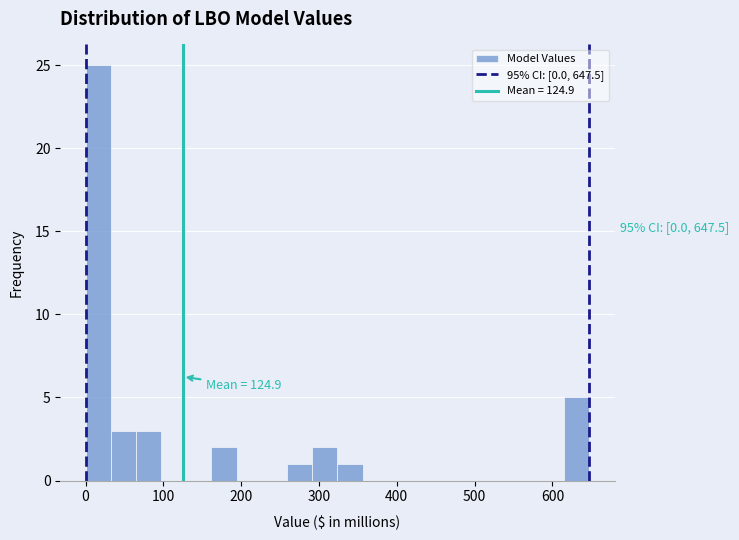

Read against the x-axis, roughly where is the centre of the tallest bar?

20